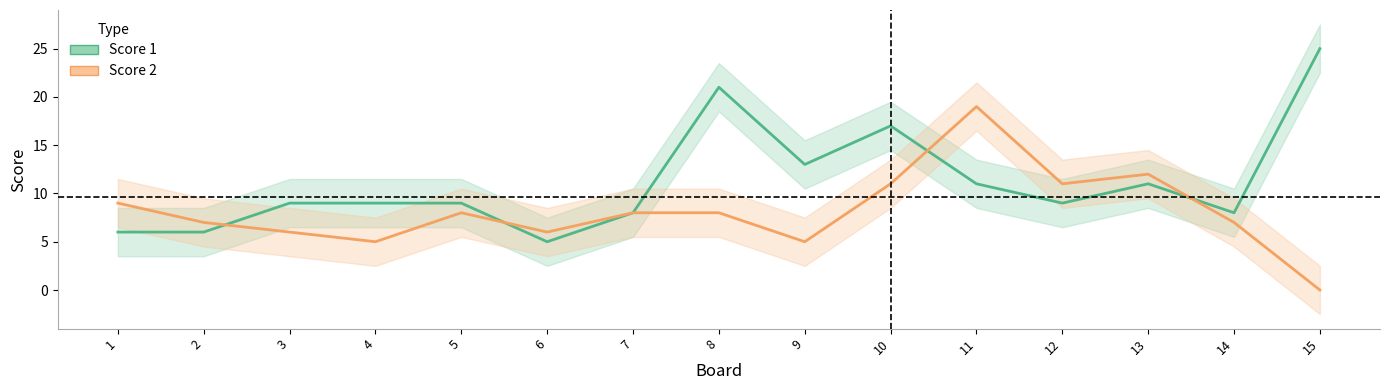

Does the chart have visible grid lines?

No